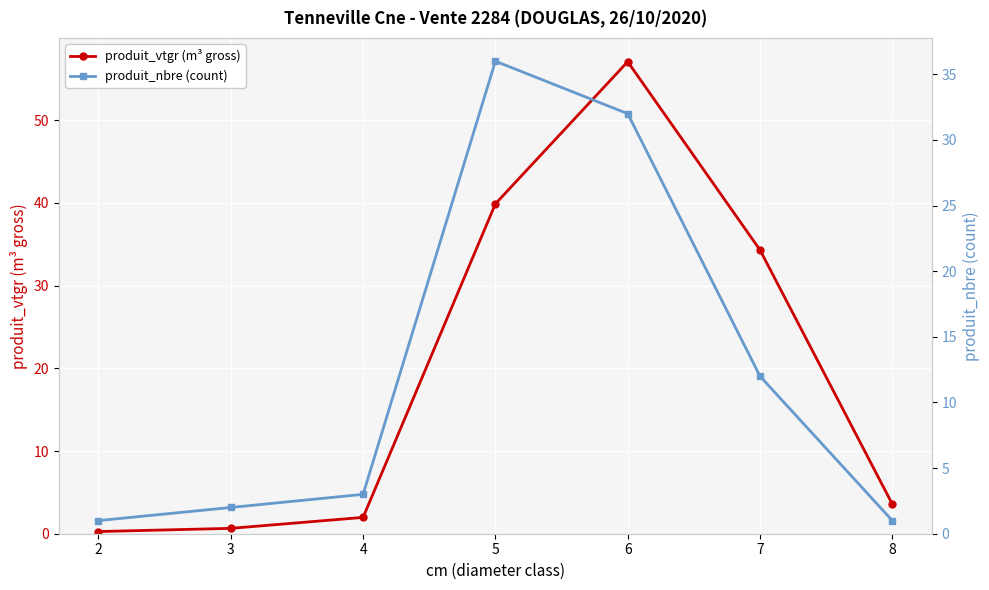

Reading left to right, transcribe all the data shown in this chart.

produit_vtgr (m³ gross): 0.3	0.7	2.0	39.9	57.1	34.3	3.6
produit_nbre (count): 1.0	2.0	3.0	36.0	32.0	12.0	1.0